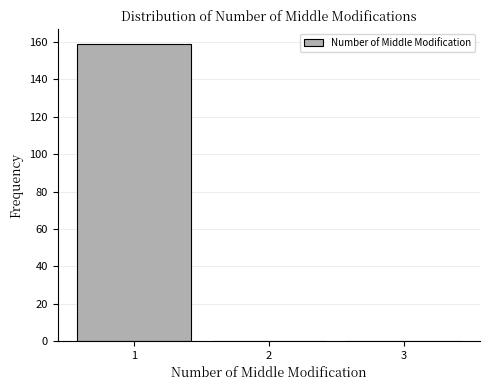

What is the height of the bar covering 0.5 to 1.5 on the x-axis? The values are not printed on the chart, so give them approximately, as read against the axis.

160